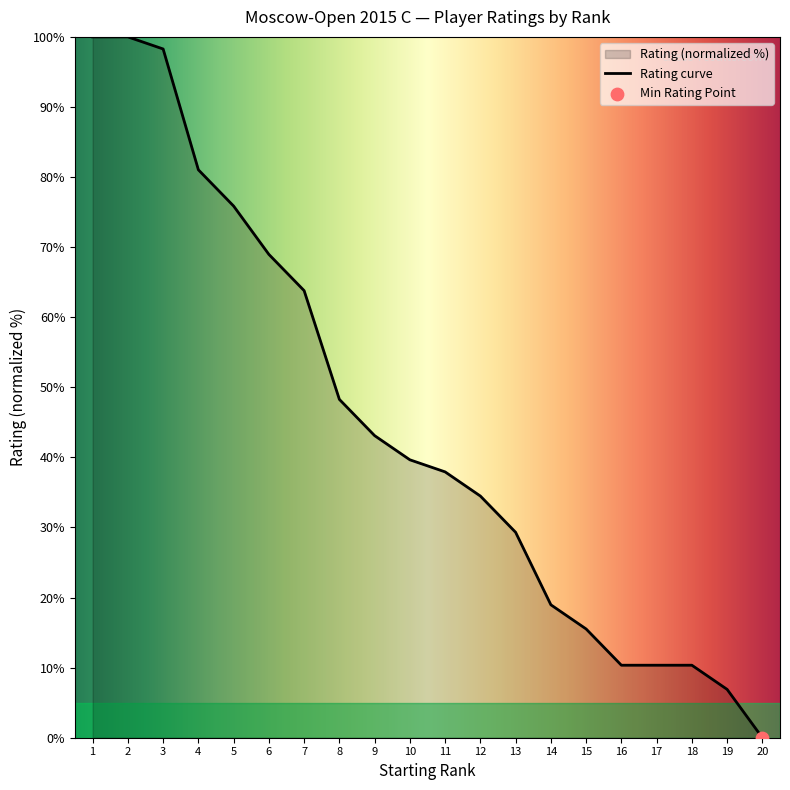

What is the change in value from 7 to 13?

-34.5